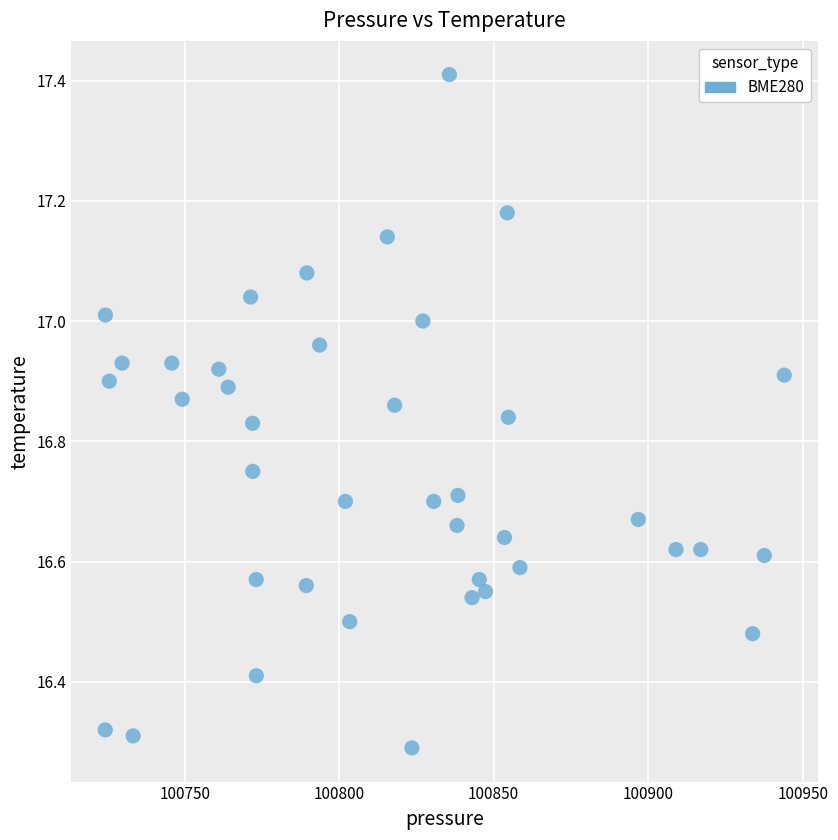

What is the range of Y values (max minus min)?

1.1